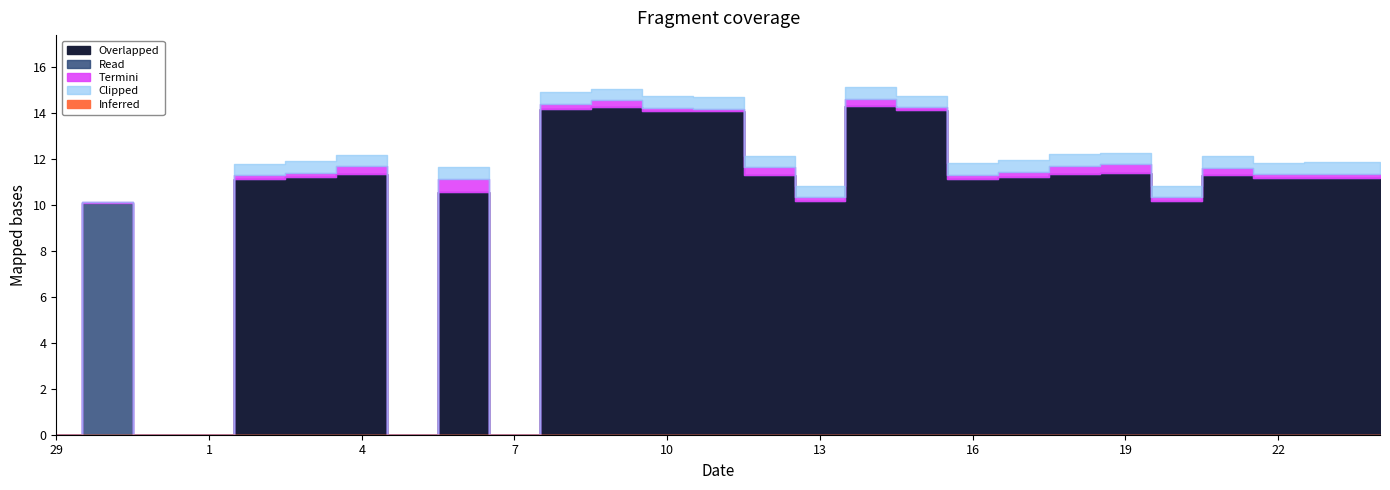

True or false: Overlapped and Termini cross at least once.

False